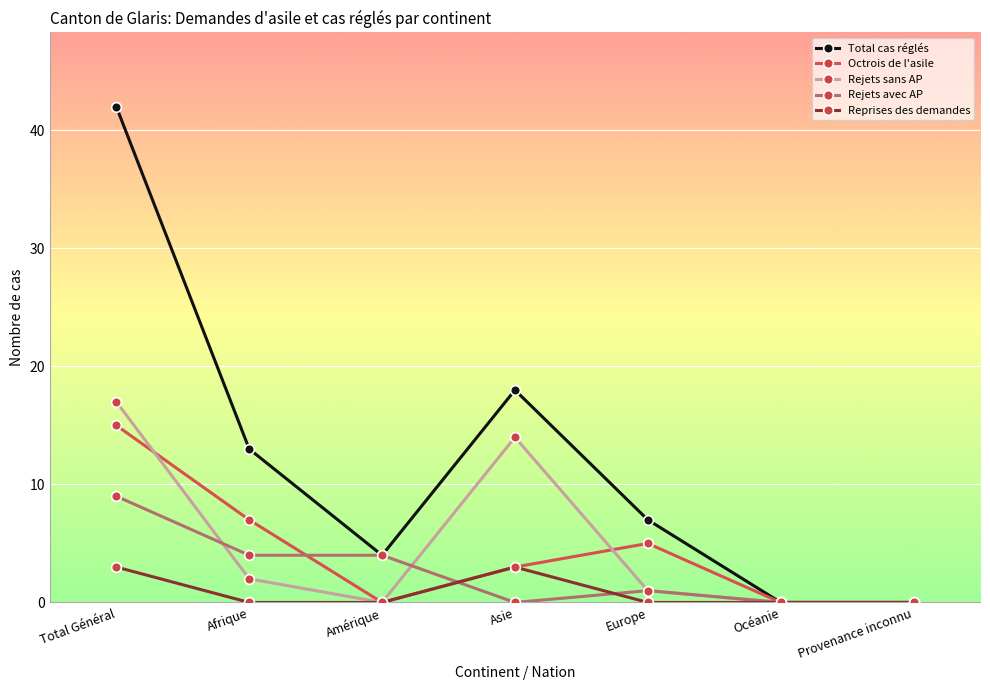

Where is the first local minimum for Total cas réglés?

Amérique